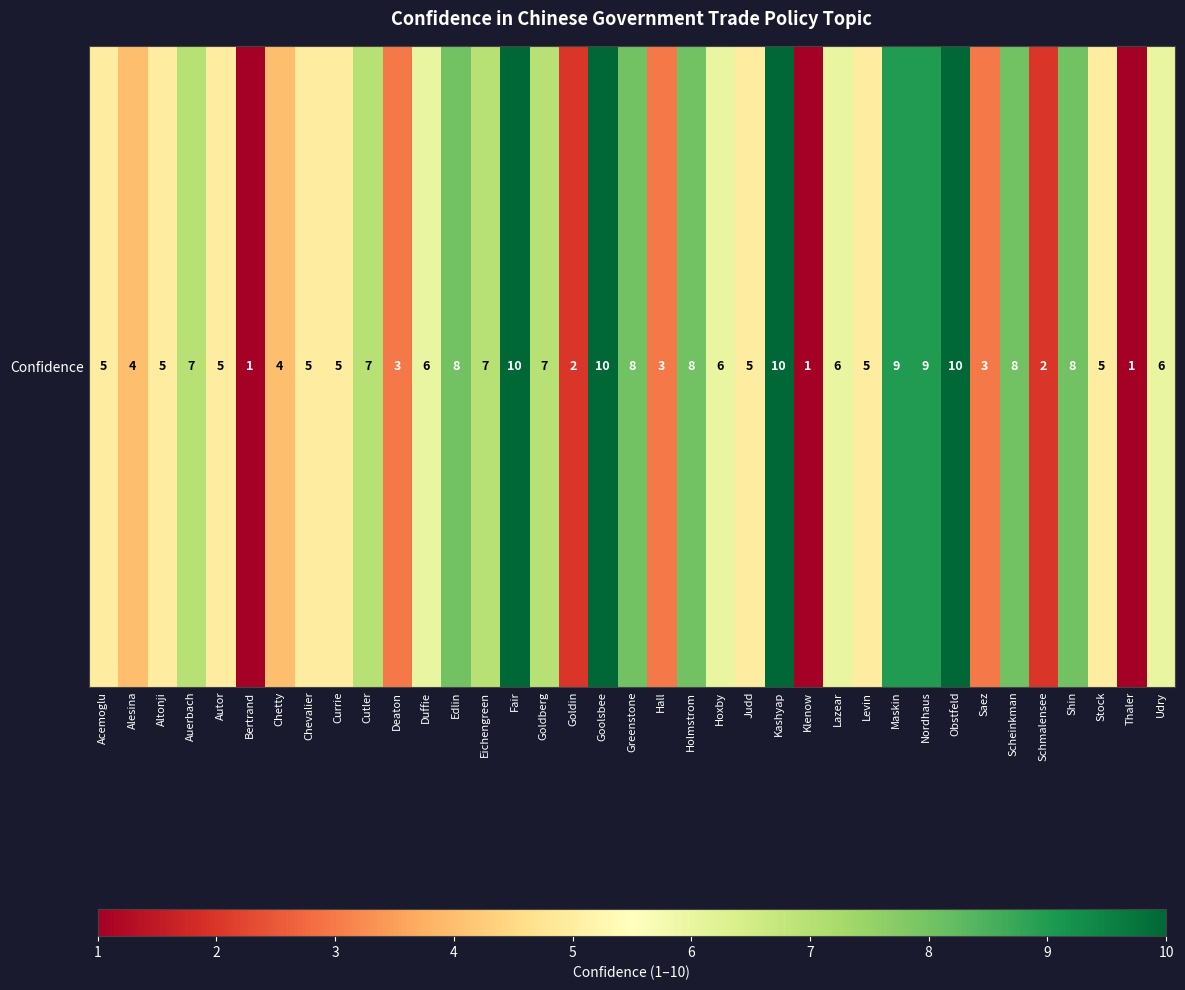

How many values are below 6?

18